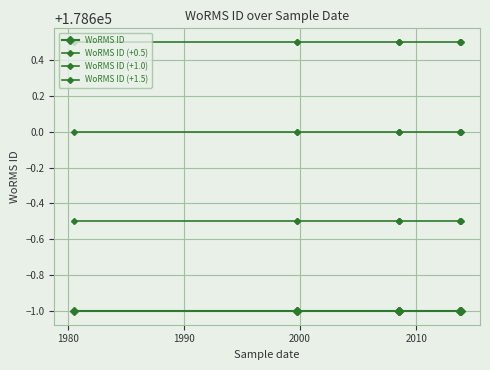

Rank the series by their maximum value, from highest to lowest.

WoRMS ID (+1.5), WoRMS ID (+1.0), WoRMS ID (+0.5), WoRMS ID